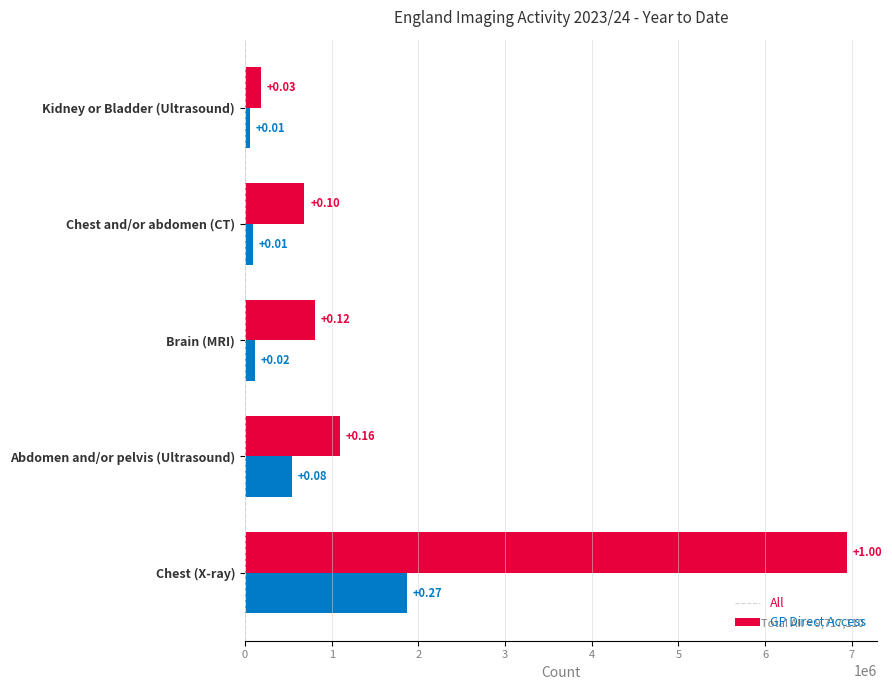

What is the value of the All bar at the 5th from the left?

183905